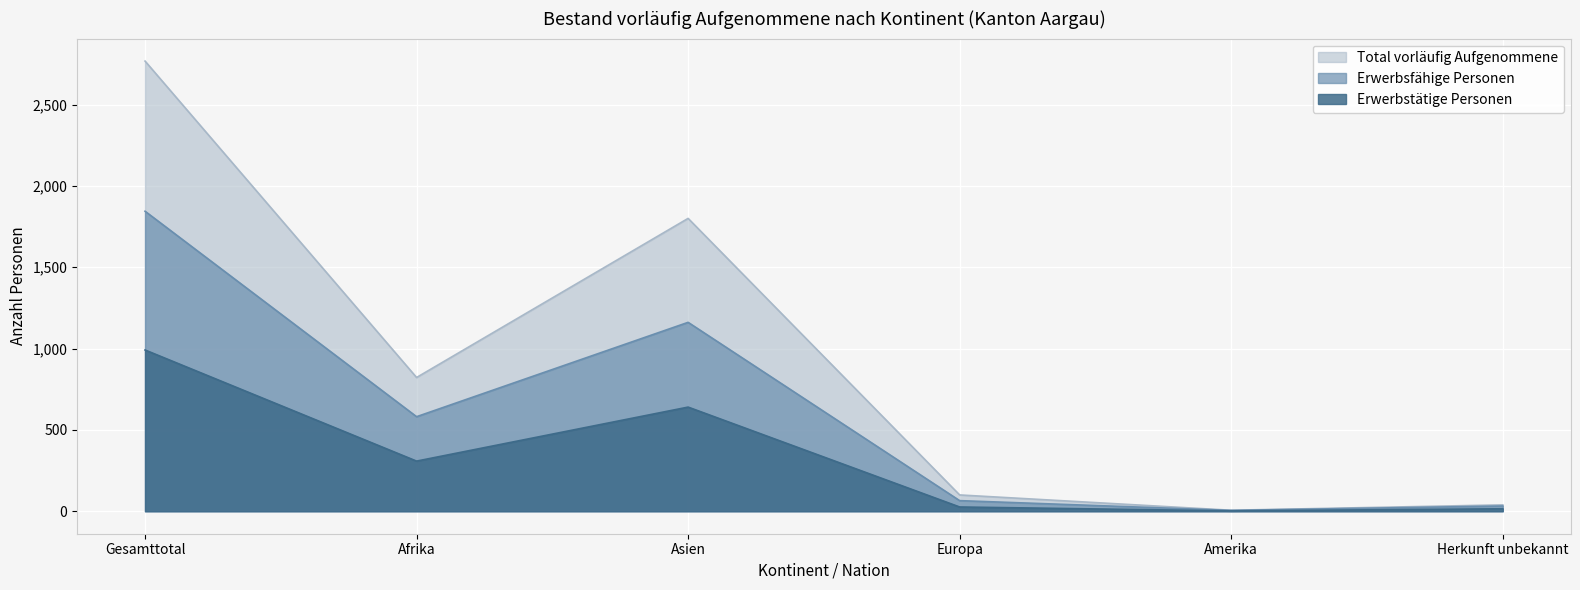

Reading left to right, extract all data points from this chart.

Total vorläufig Aufgenommene: Gesamttotal=2767	Afrika=822	Asien=1800	Europa=100	Amerika=6	Herkunft unbekannt=39
Erwerbsfähige Personen: Gesamttotal=1844	Afrika=581	Asien=1161	Europa=65	Amerika=5	Herkunft unbekannt=32
Erwerbstätige Personen: Gesamttotal=991	Afrika=308	Asien=640	Europa=26	Amerika=2	Herkunft unbekannt=15